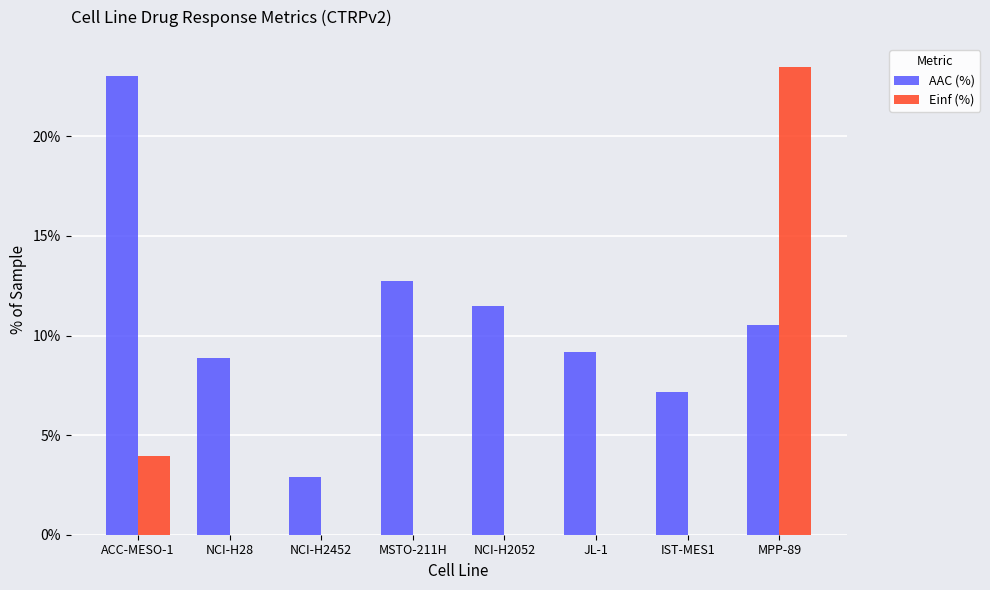

Which series has the largest range (max minus min)?

Einf (%)